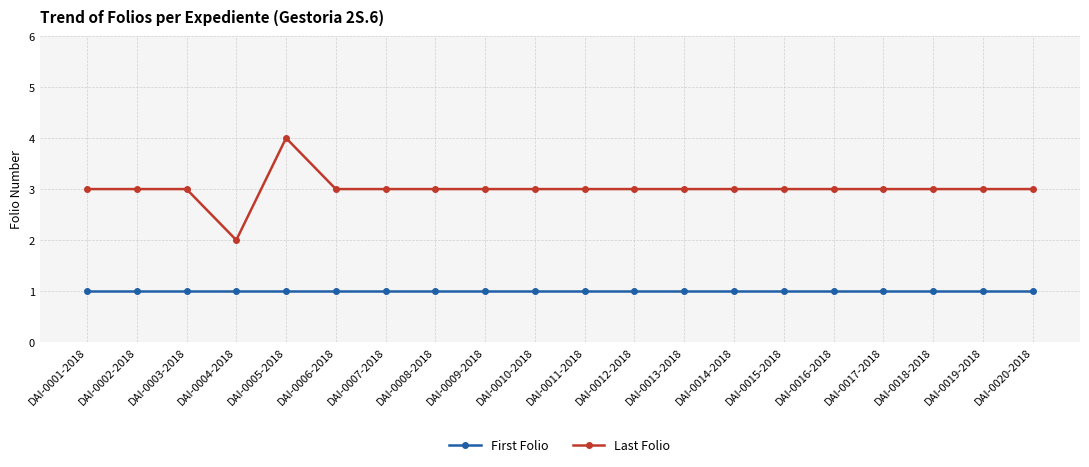

Is this an area chart (filled region under the line)?

No